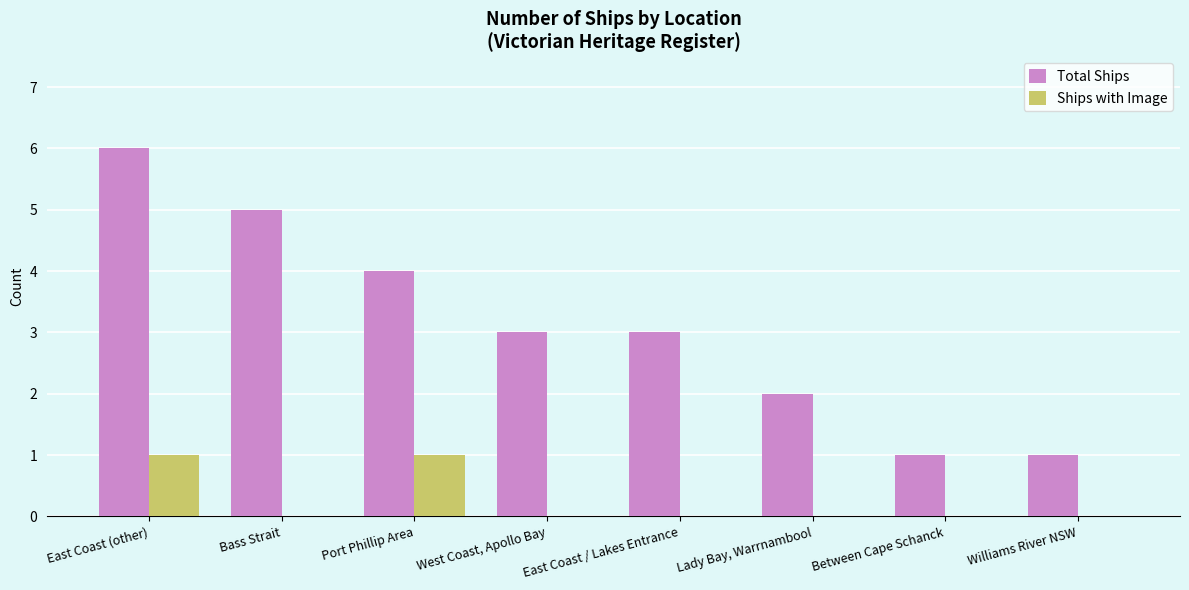

The value of Ships with Image at Port Phillip Area is 1. True or false?

True